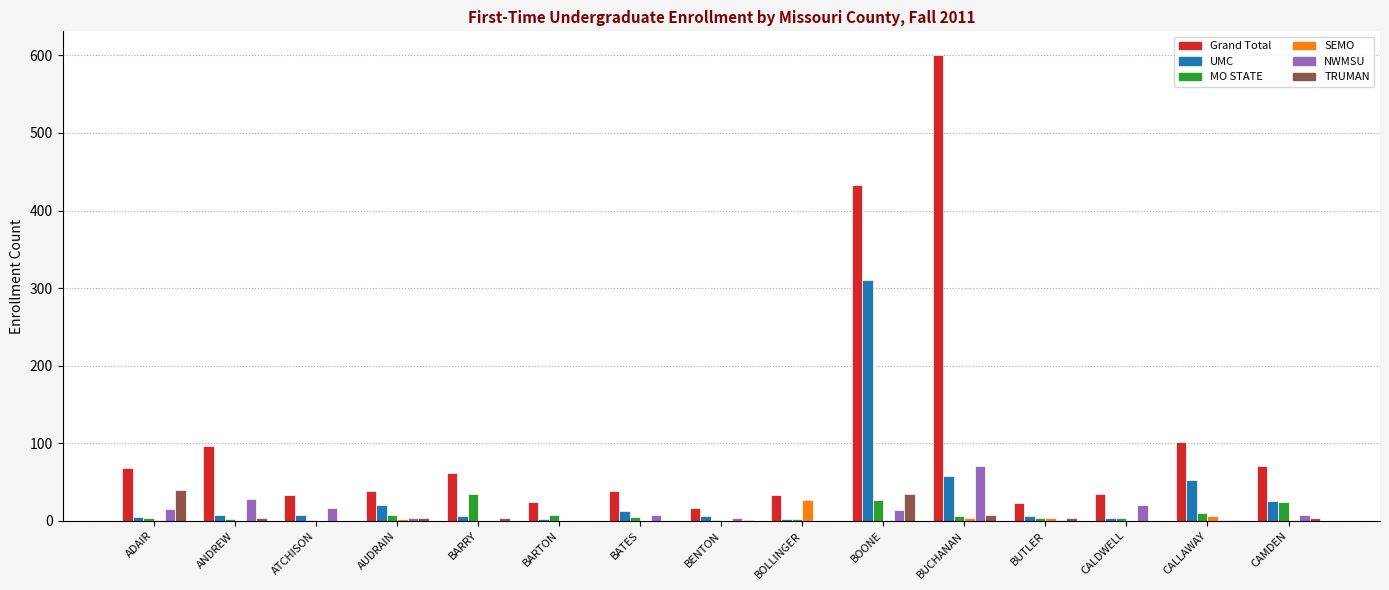

Which series has the widest spread of values?

Grand Total